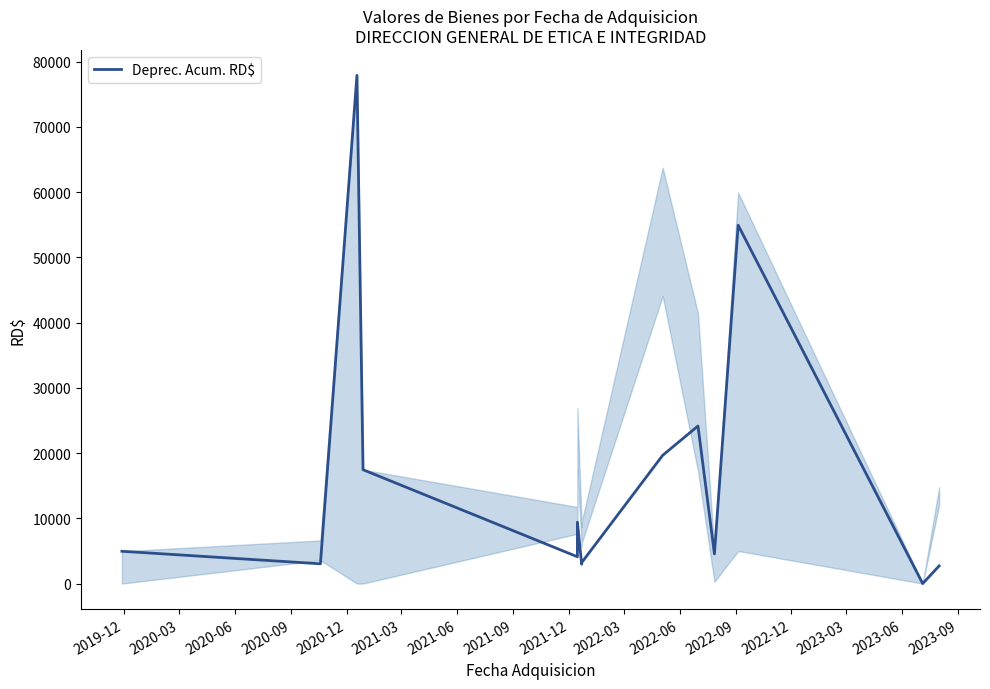

Reading right to left, list all the values displayed in this chart.

2704.0	2704.0	0.0	54911.4	4546.0	24142.7	19651.1	3208.9	3208.9	3208.9	3208.9	2967.0	9409.0	4107.6	17443.7	77879.0	3028.2	4949.0